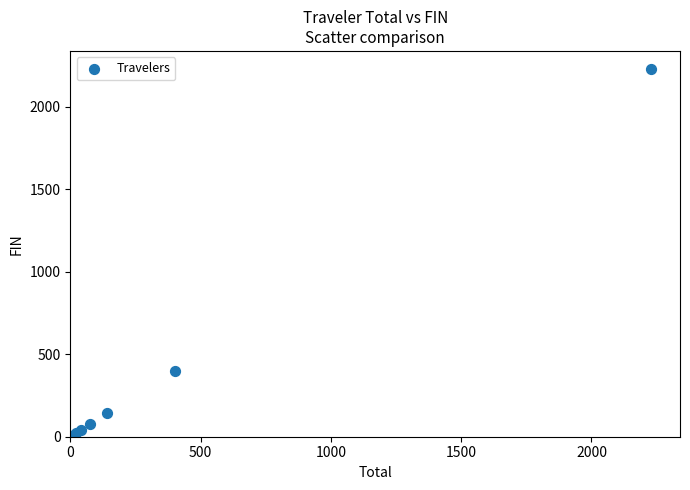

What Y value in the scatter plot is closest to 1115?

400.6